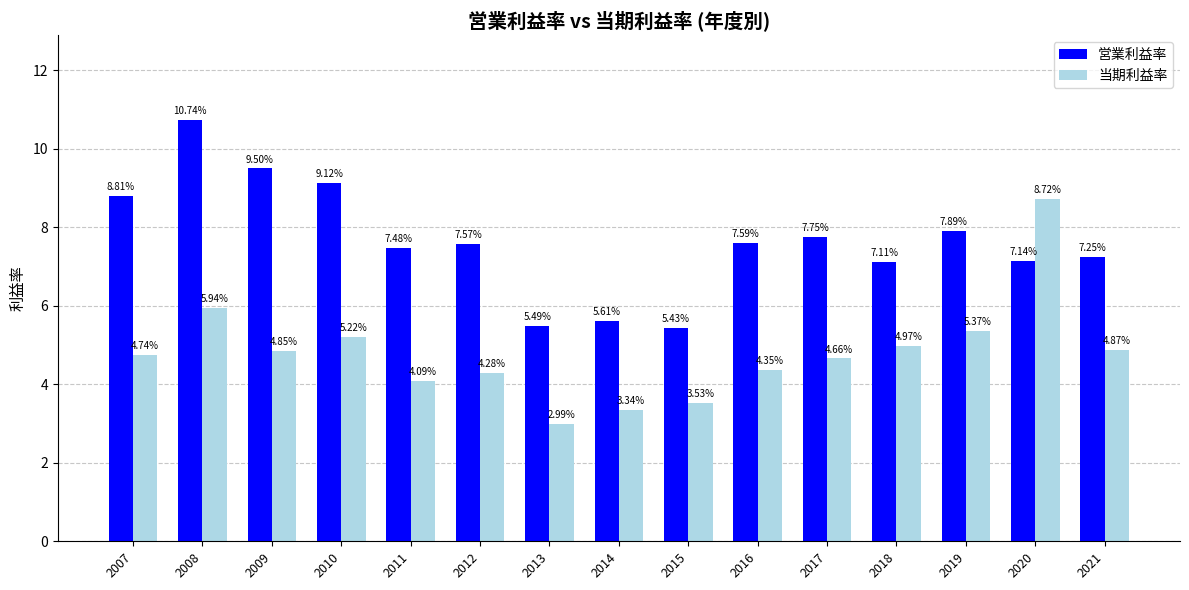

At which label does 営業利益率 reach its peak?

2008